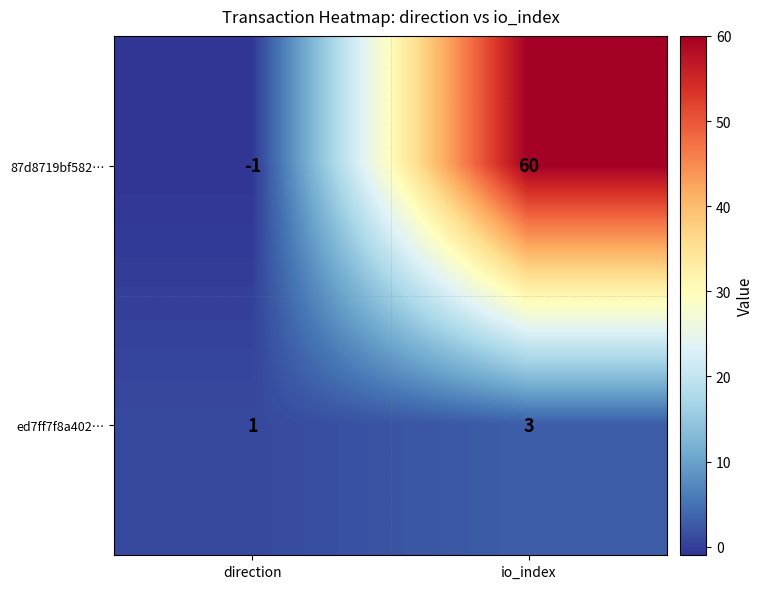

How many values in the ed7ff7f8a402… series are below 3?

1